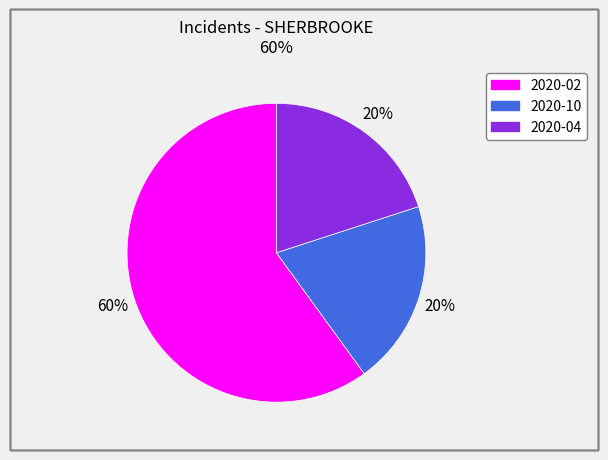

True or false: 2020-02 accounts for 60% of the total.

True